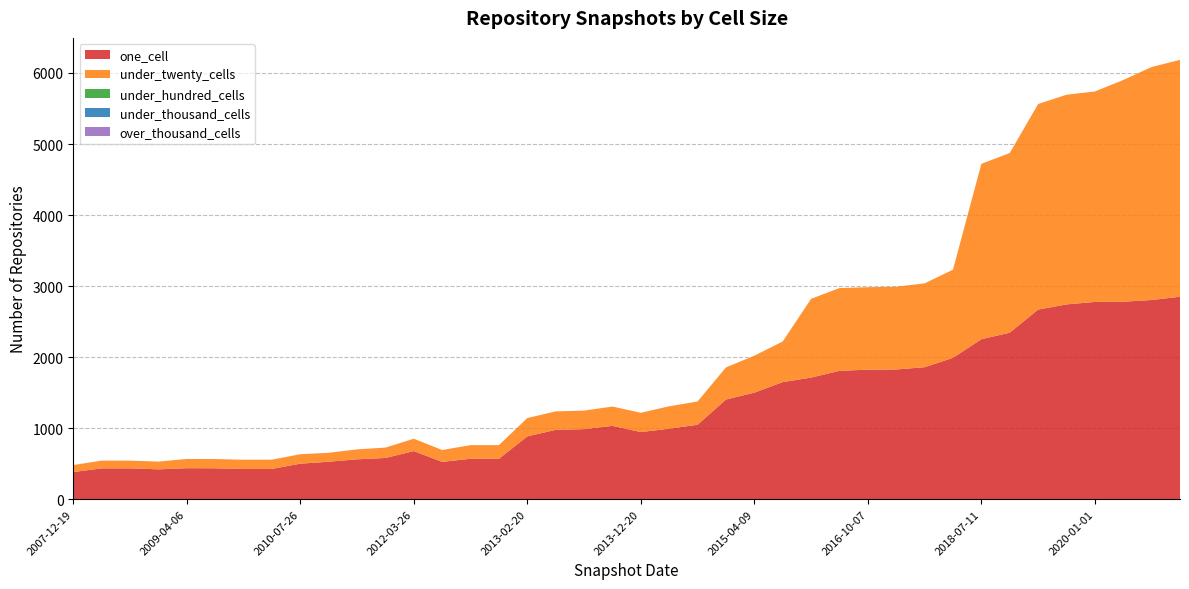

Reading left to right, transcribe all the data shown in this chart.

one_cell: 382	434	434	420	436	435	425	426	500	527	561	580	677	525	569	569	884	976	986	1032	945	992	1048	1403	1500	1648	1712	1807	1823	1826	1858	1990	2252	2344	2669	2742	2777	2780	2804	2850
under_twenty_cells: 98	109	109	109	130	130	130	130	133	126	140	146	174	167	192	192	258	260	261	272	271	316	327	452	520	572	1109	1165	1161	1165	1180	1241	2469	2529	2894	2952	2963	3121	3280	3335
under_hundred_cells: 0	0	0	0	0	0	0	0	0	0	0	0	0	0	0	0	0	0	0	0	0	0	0	0	0	0	0	0	0	0	0	0	0	0	0	0	0	0	0	0
under_thousand_cells: 0	0	0	0	0	0	0	0	0	0	0	0	0	0	0	0	0	0	0	0	0	0	0	0	0	0	0	0	0	0	0	0	0	0	0	0	0	0	0	0
over_thousand_cells: 0	0	0	0	0	0	0	0	0	0	0	0	0	0	0	0	0	0	0	0	0	0	0	0	0	0	0	0	0	0	0	0	0	0	0	0	0	0	0	0